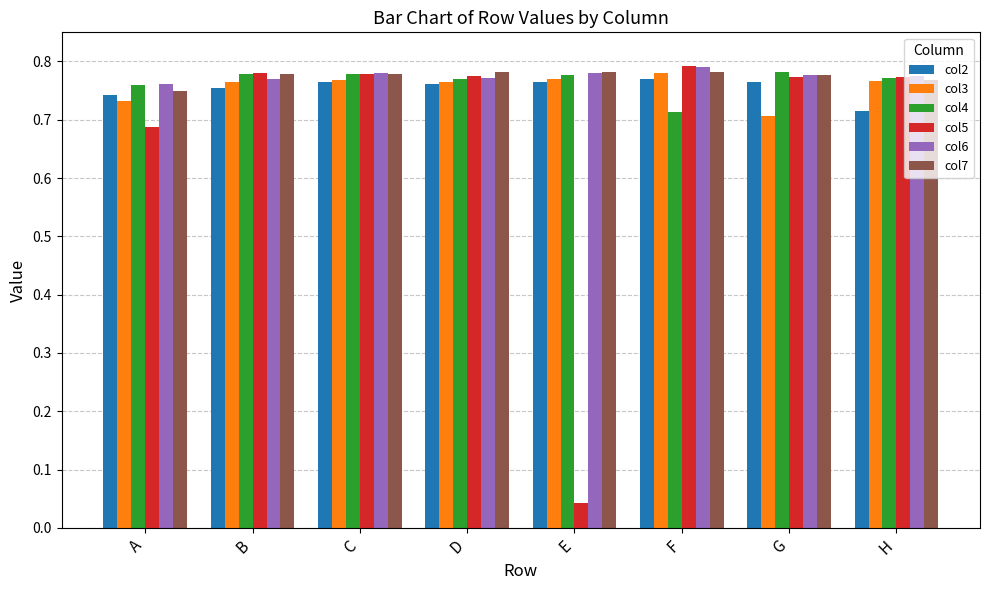

At how many categories does at least one series exceed 0?

8